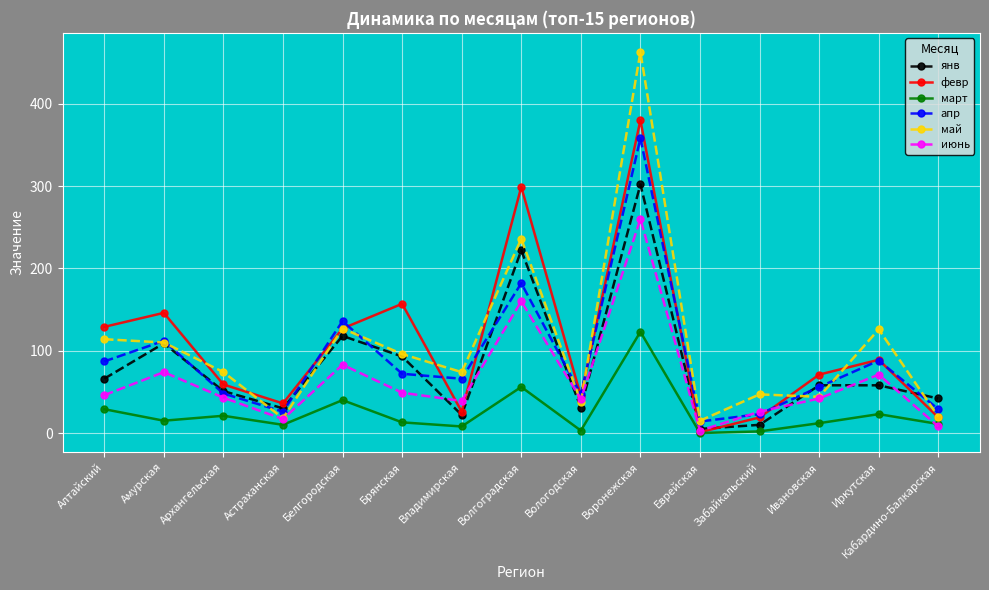

Between Брянская and Владимирская, which series saw the biggest shift?

февр